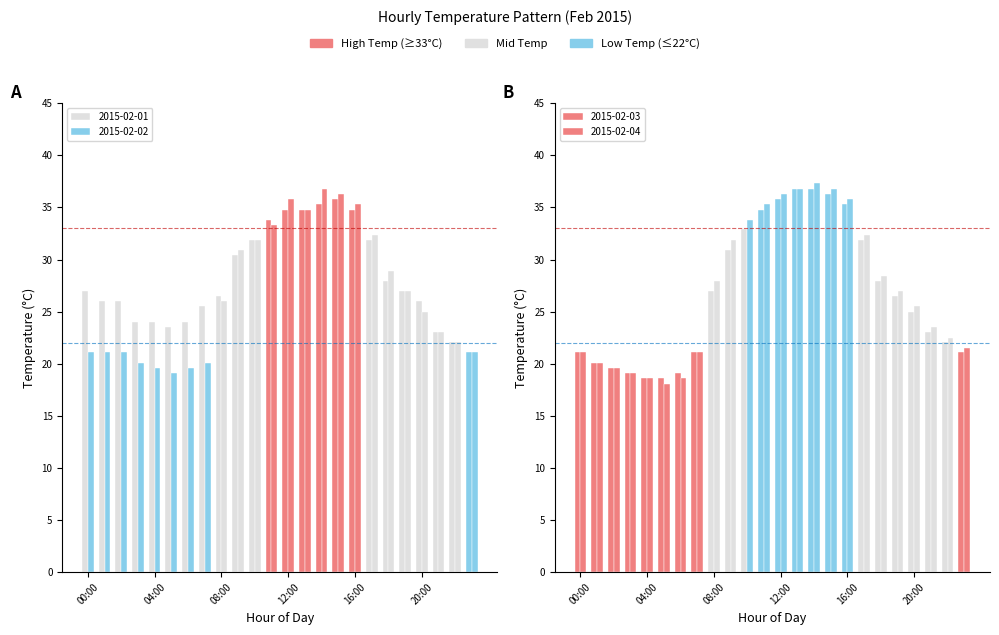

What is the difference between the second highest and second lowest values in the 2015-02-04 series?

18.2